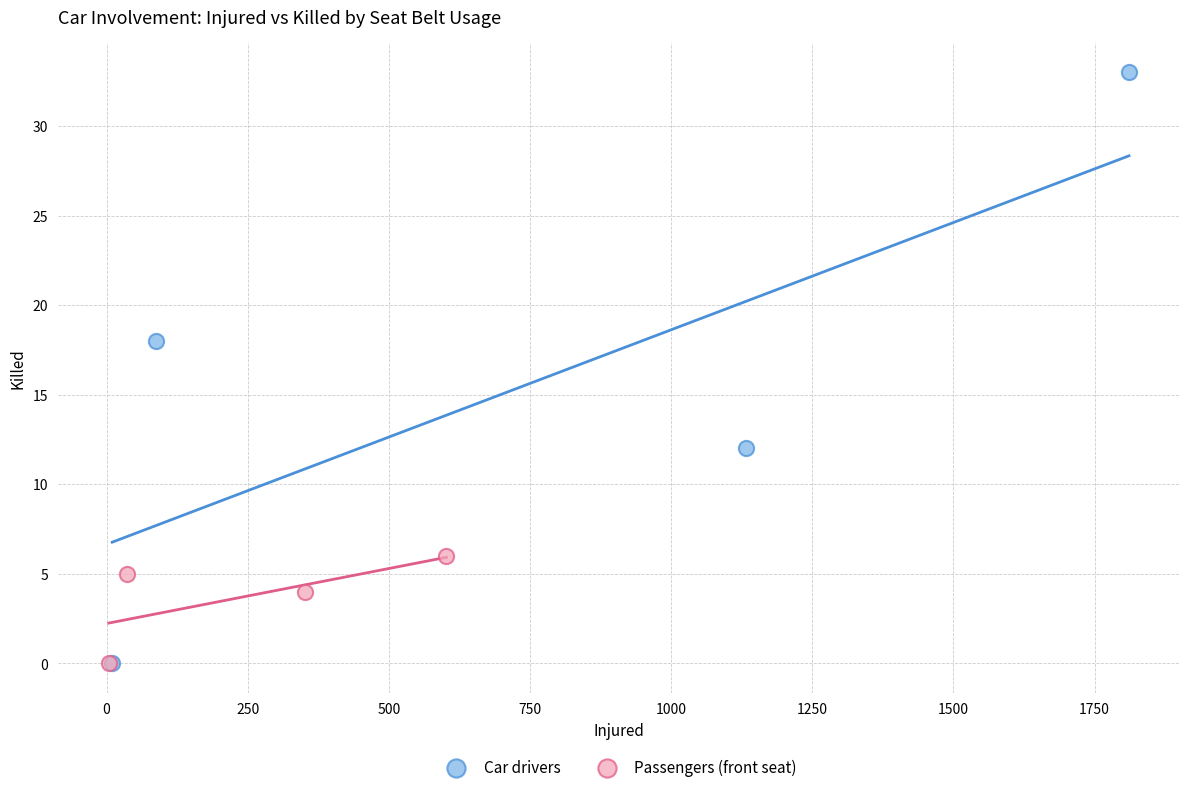

What are all the series names shown in the legend?

Car drivers, Passengers (front seat)